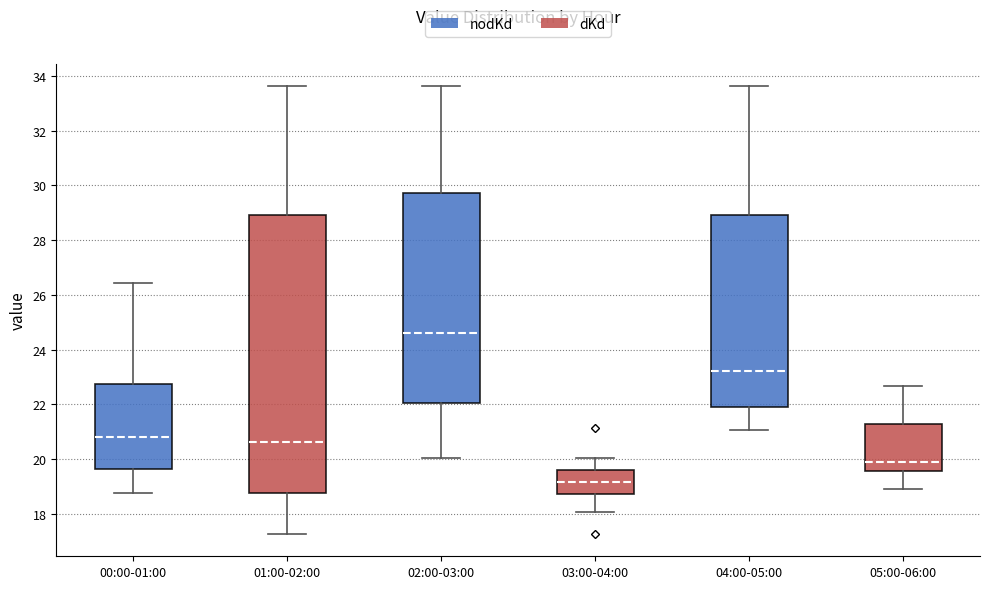

Which box has the highest median line?

02:00-03:00